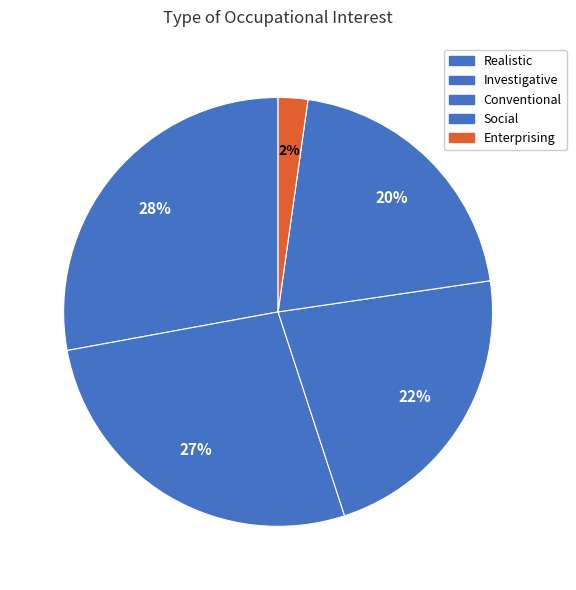

What percentage is NOT represented by Enterprising?

97.8%